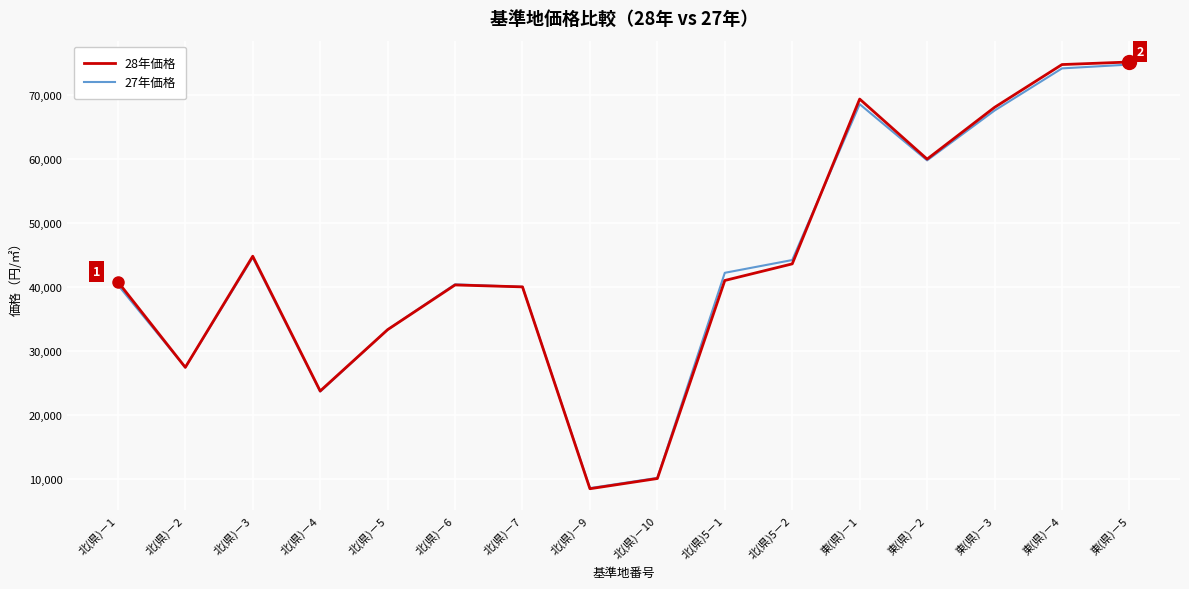

What are all the series names shown in the legend?

28年価格, 27年価格